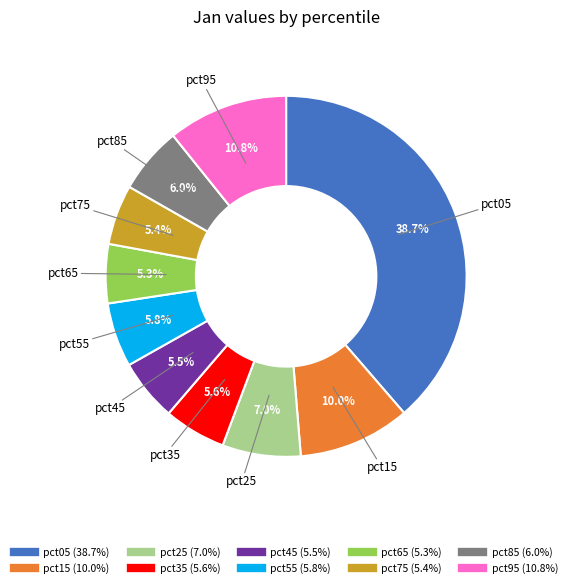

Approximately how many times larger is the value at pct85 compared to pct05?

0.2